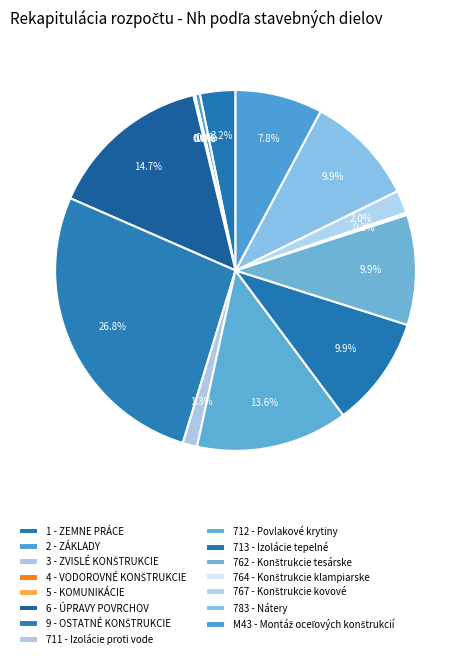

Does 762 - Konštrukcie tesárske account for over 50% of the chart?

No